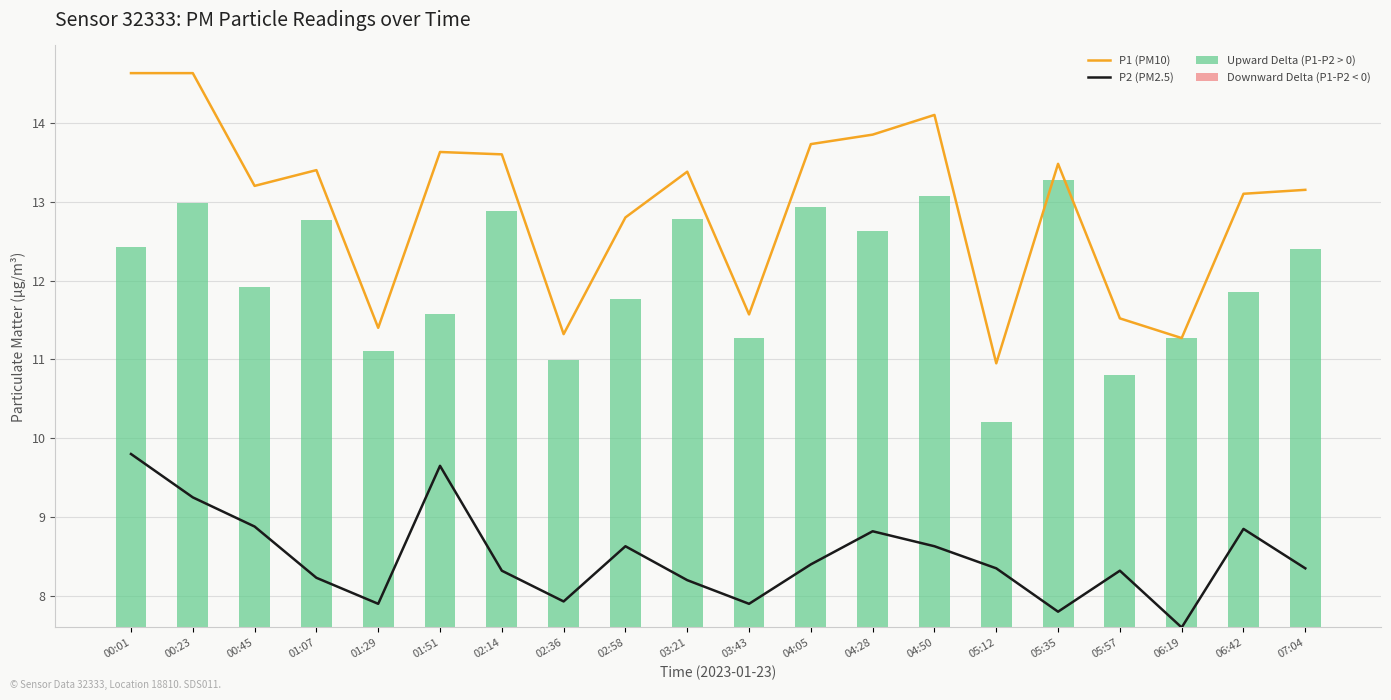

What is the maximum value shown in the chart?

14.6